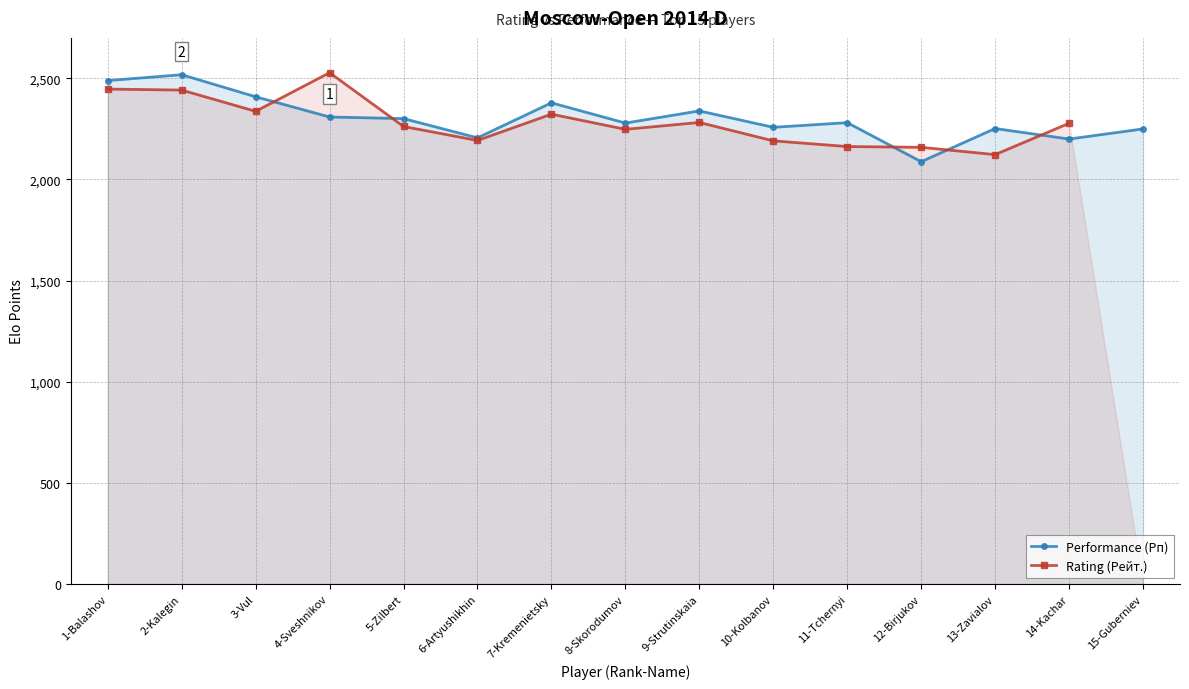

What is the label of the 6th point from the left?

6-Artyushikhin